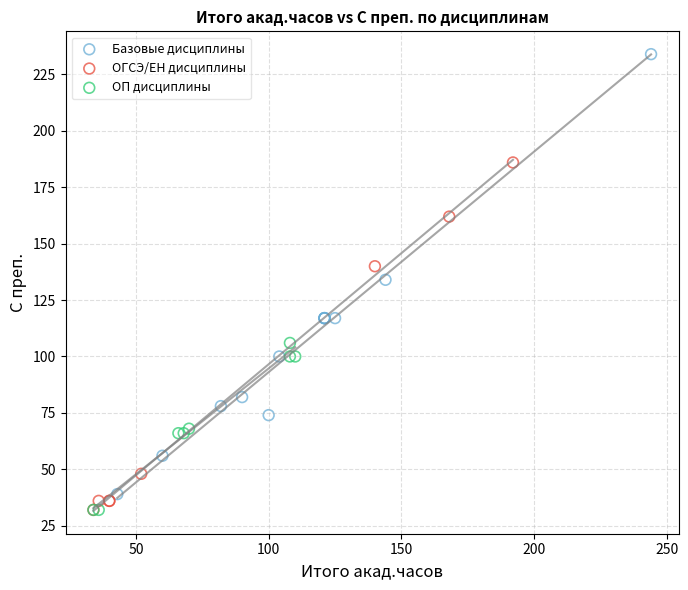

Which series has the widest spread of Y values?

Базовые дисциплины